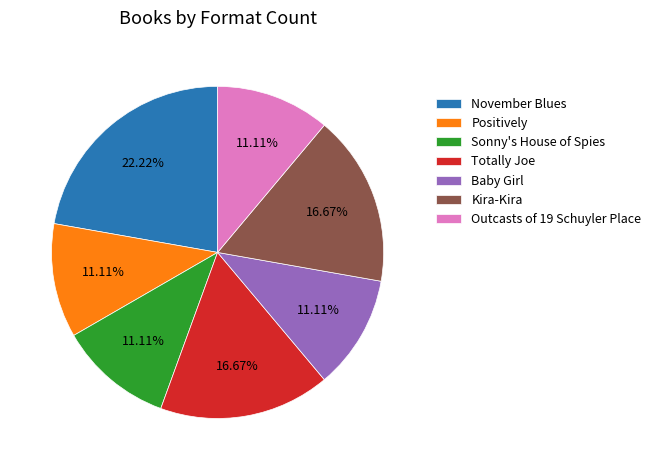

Is there a majority slice in this chart?

No